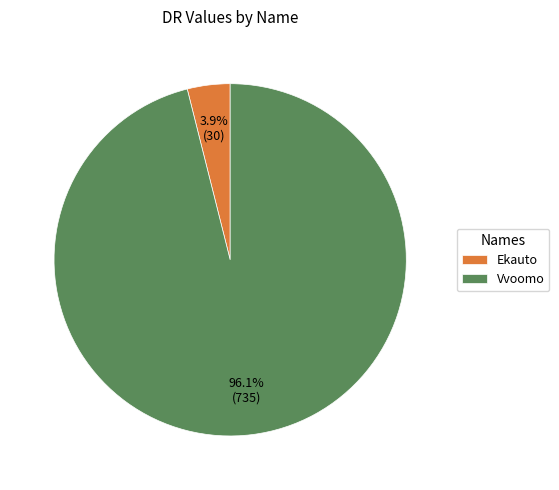

Rank the categories by value from highest to lowest.

Vvoomo, Ekauto